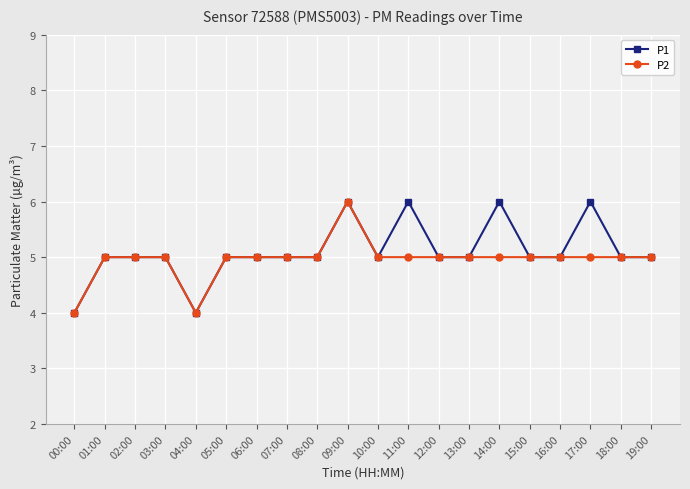

What is the sum of all P2 values?

99